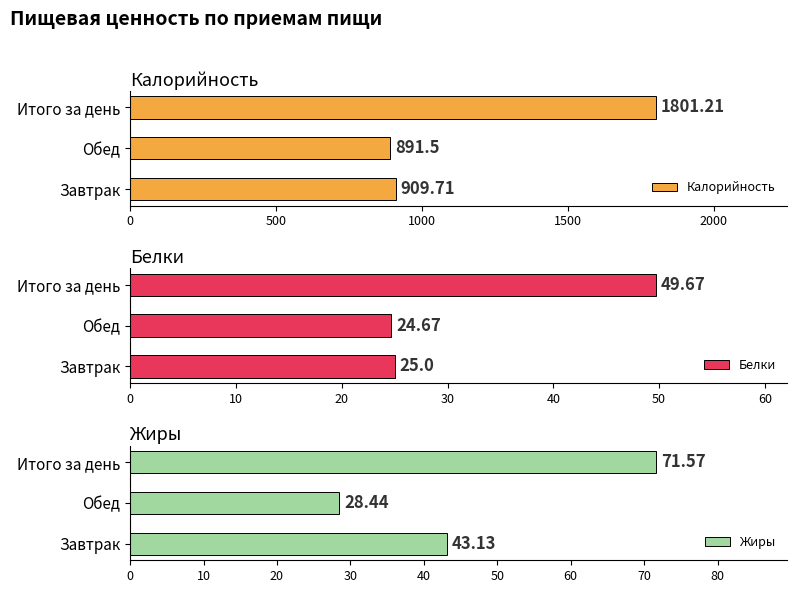

What is the value of the Жиры bar at the 1st from the left?

43.1